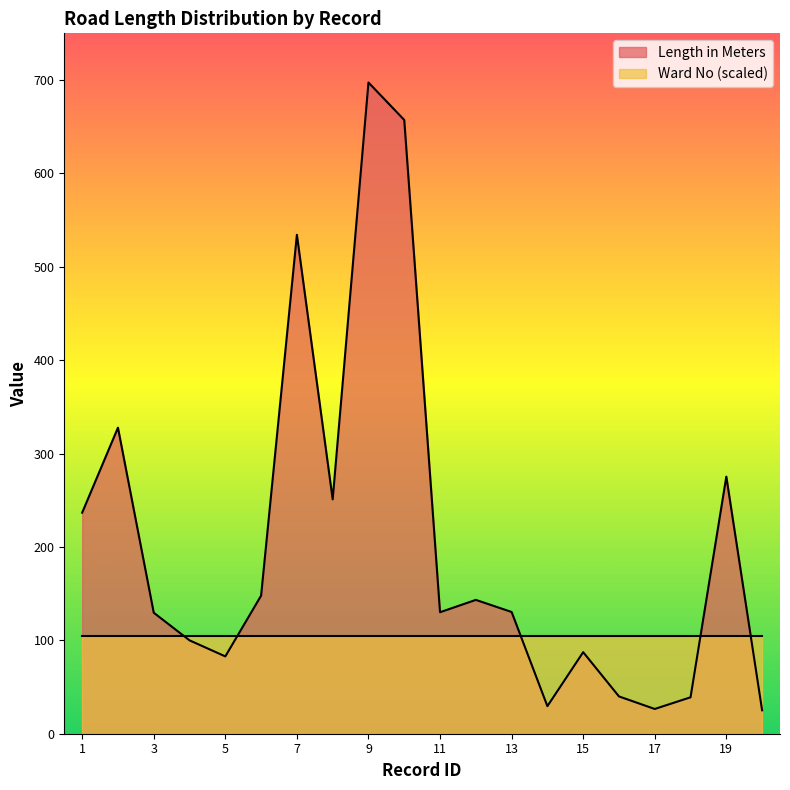

What is the value of the 3rd point from the left?

129.6